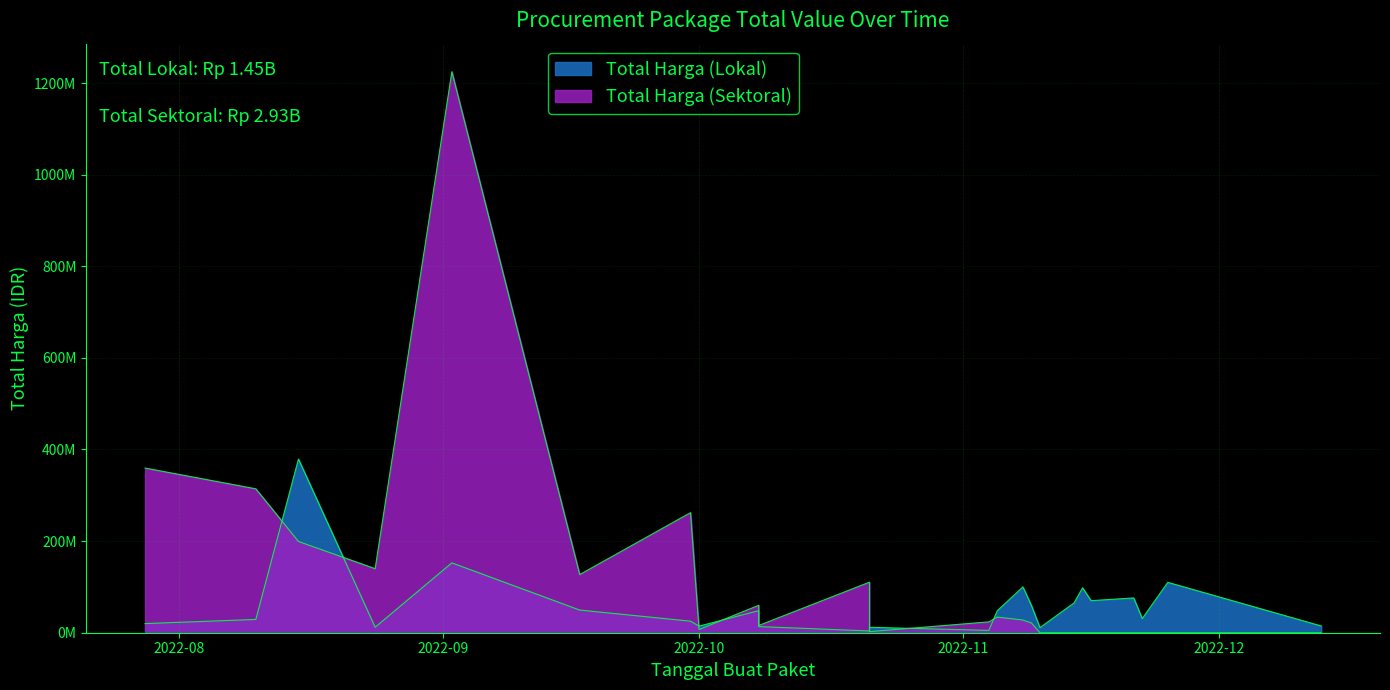

Which series has the largest range (max minus min)?

Total Harga (Sektoral)